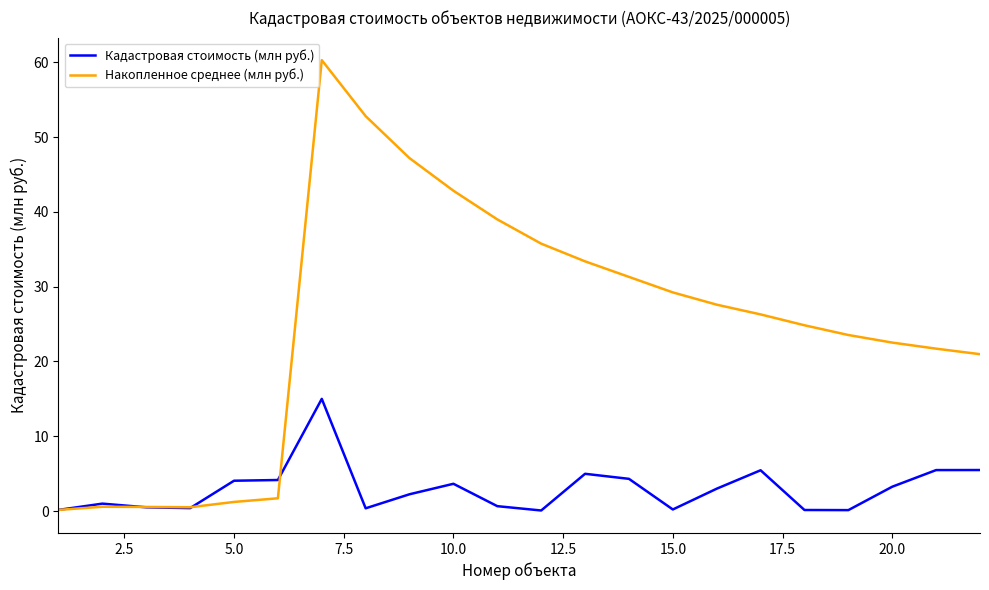

Rank the series by their maximum value, from highest to lowest.

Накопленное среднее (млн руб.), Кадастровая стоимость (млн руб.)